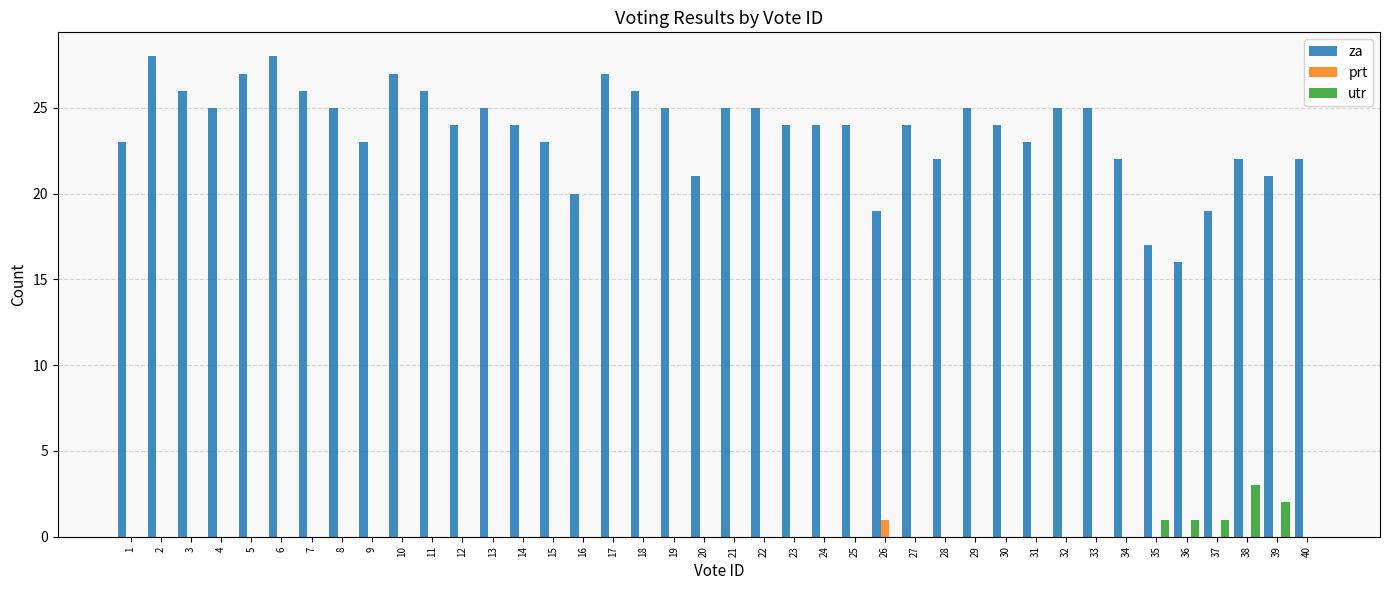

Count the number of data series in this chart.

3